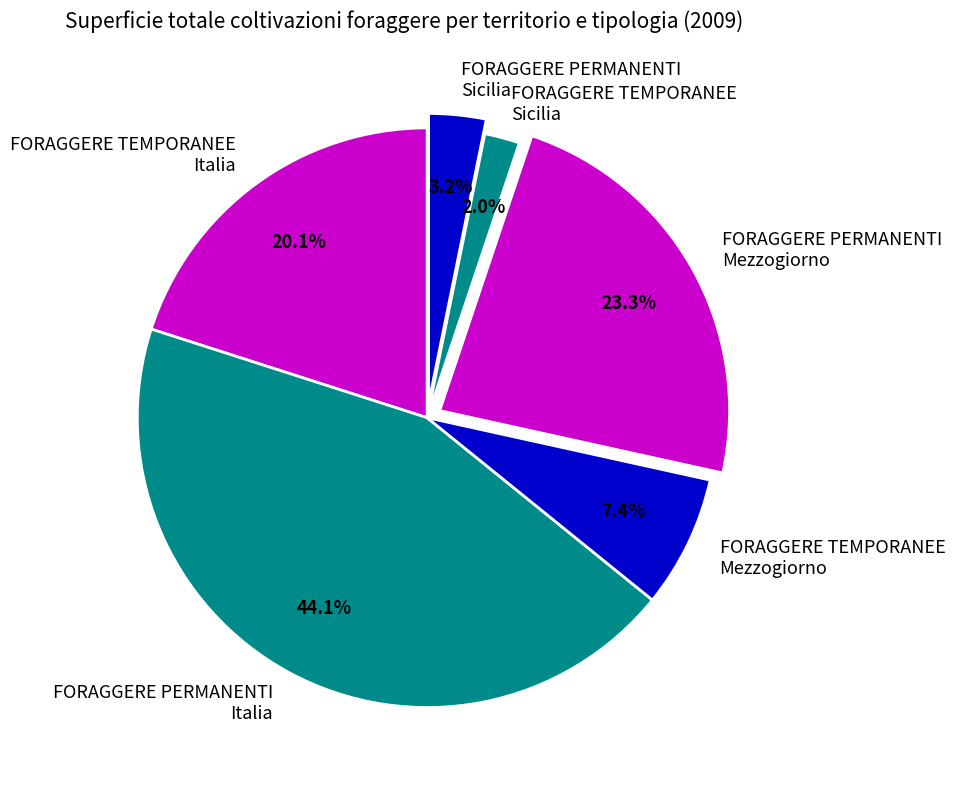

Rank the categories by value from highest to lowest.

FORAGGERE PERMANENTI Italia, FORAGGERE PERMANENTI Mezzogiorno, FORAGGERE TEMPORANEE Italia, FORAGGERE TEMPORANEE Mezzogiorno, FORAGGERE PERMANENTI Sicilia, FORAGGERE TEMPORANEE Sicilia